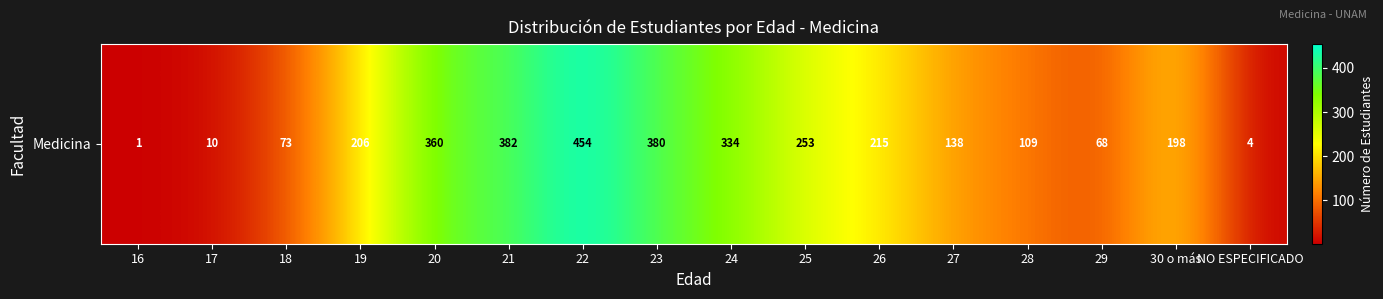

Which label corresponds to the smallest value in the chart?

16